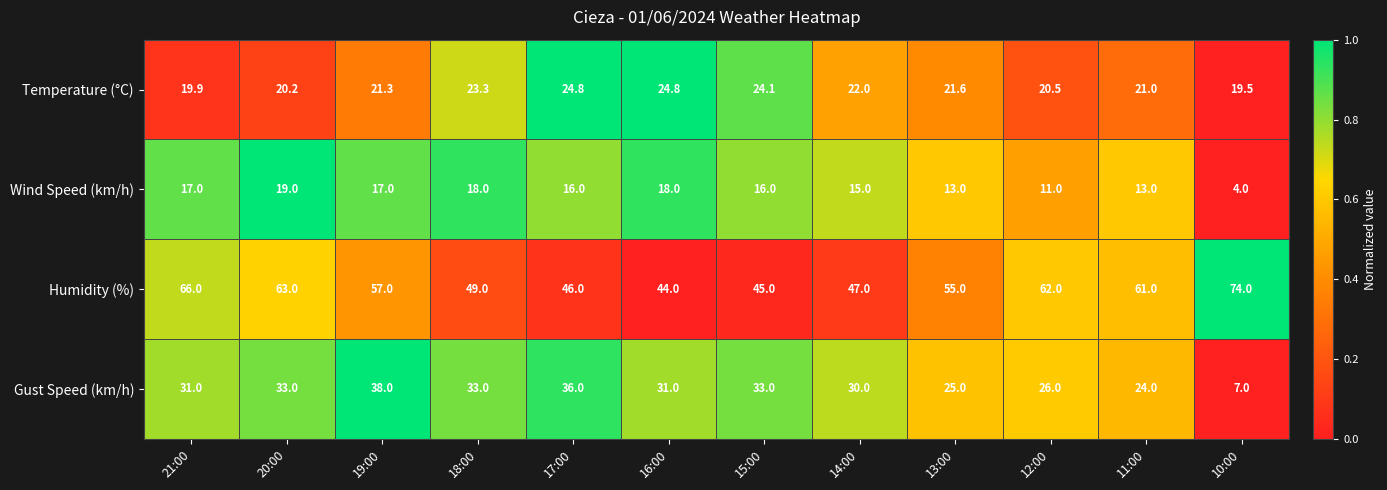

What is the total value across all series at 10:00?

104.5